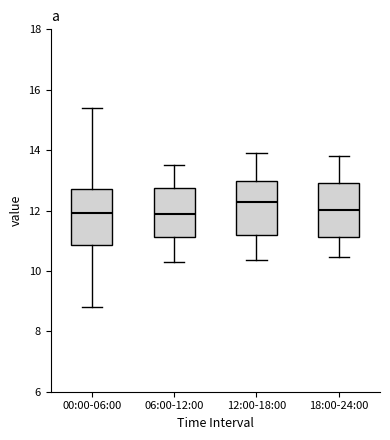

Reading left to right, transcribe this box plot: for each box, give where its median line is, the range the box spans, and where its two whiskers end, as read against the y-axis. The values are not printed on the chart, so give them approximately, as read against the axis.

00:00-06:00: median 12.0, box 10.8 to 12.8, whiskers 8.8 to 15.4
06:00-12:00: median 11.8, box 11.2 to 12.8, whiskers 10.4 to 13.6
12:00-18:00: median 12.2, box 11.2 to 13.0, whiskers 10.4 to 14.0
18:00-24:00: median 12.0, box 11.2 to 13.0, whiskers 10.4 to 13.8